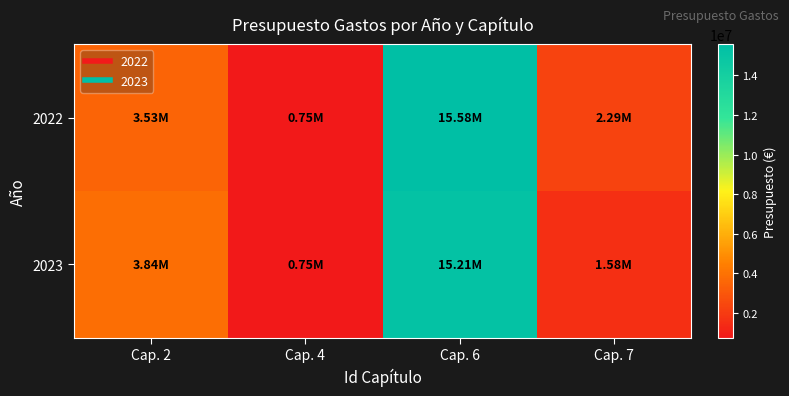

What is the total value across all series at Cap. 4?

1500000